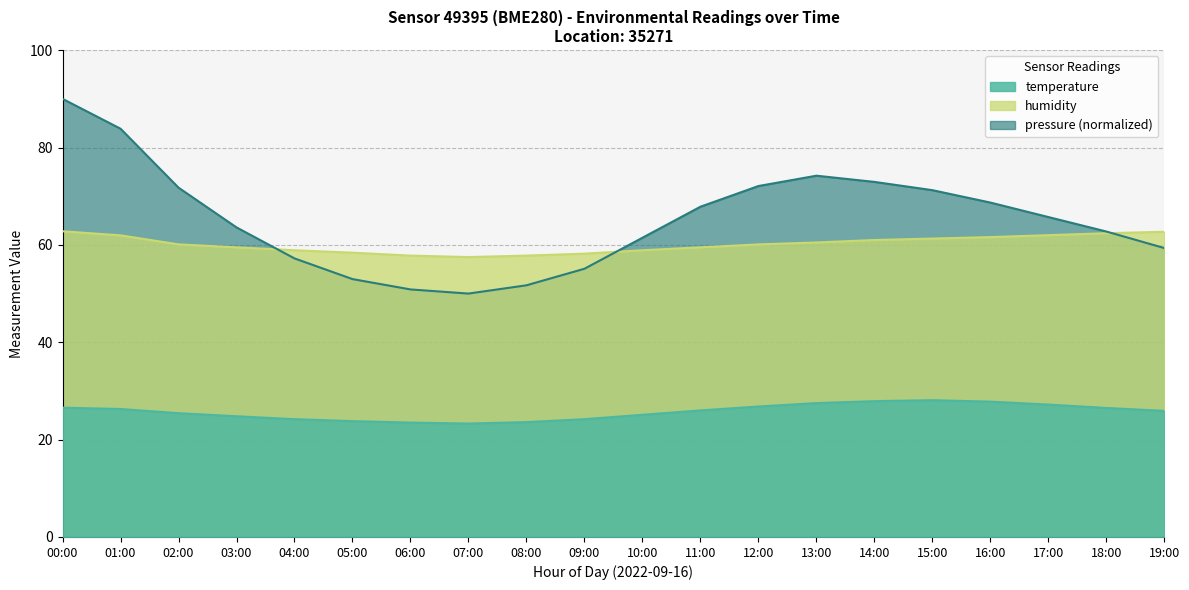

True or false: temperature and pressure_scaled cross at least once.

False